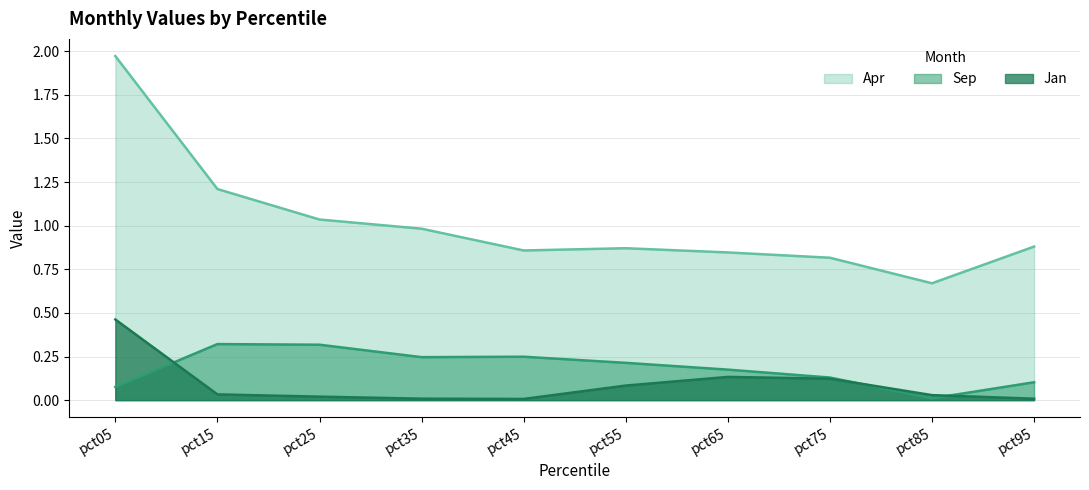

Reading left to right, what are all the values shown in this chart?

Jan: pct05=0.5	pct15=0.0	pct25=0.0	pct35=0.0	pct45=0.0	pct55=0.1	pct65=0.1	pct75=0.1	pct85=0.0	pct95=0.0
Apr: pct05=2.0	pct15=1.2	pct25=1.0	pct35=1.0	pct45=0.9	pct55=0.9	pct65=0.8	pct75=0.8	pct85=0.7	pct95=0.9
Sep: pct05=0.1	pct15=0.3	pct25=0.3	pct35=0.2	pct45=0.2	pct55=0.2	pct65=0.2	pct75=0.1	pct85=0.0	pct95=0.1